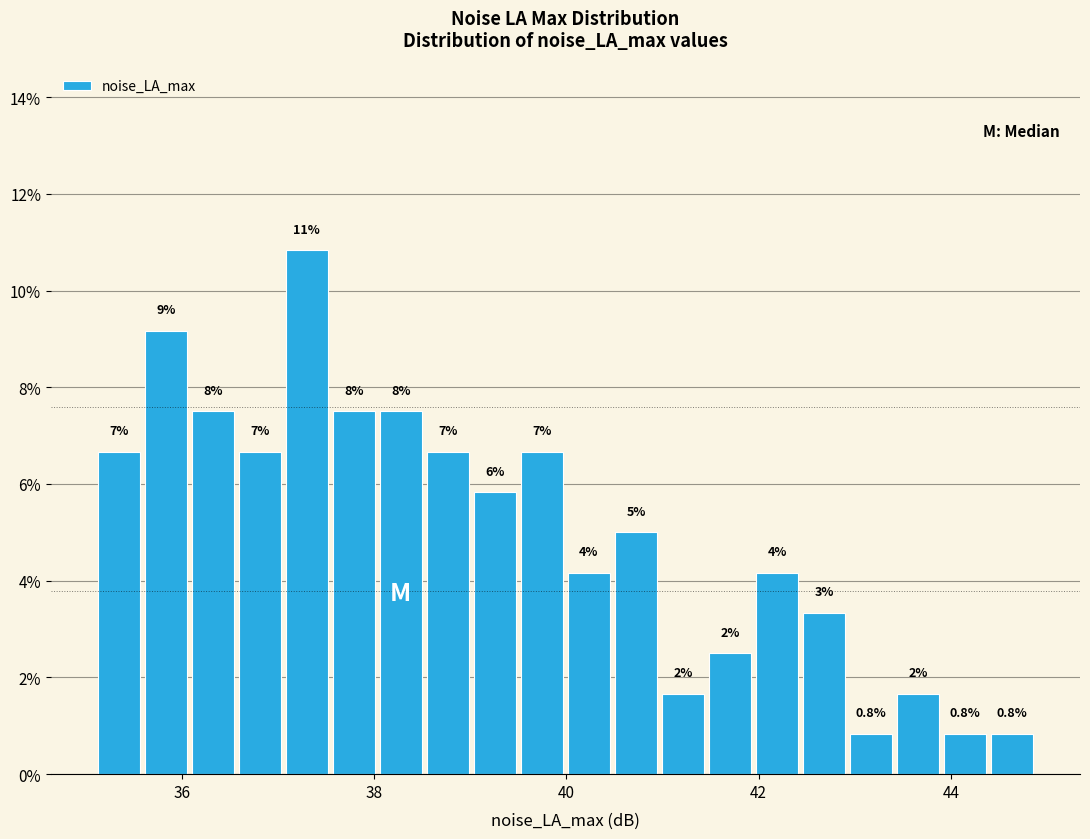

Around what value on the x-axis is the tallest bar? Give the approximate position of its centre, as read against the axis.

37.4